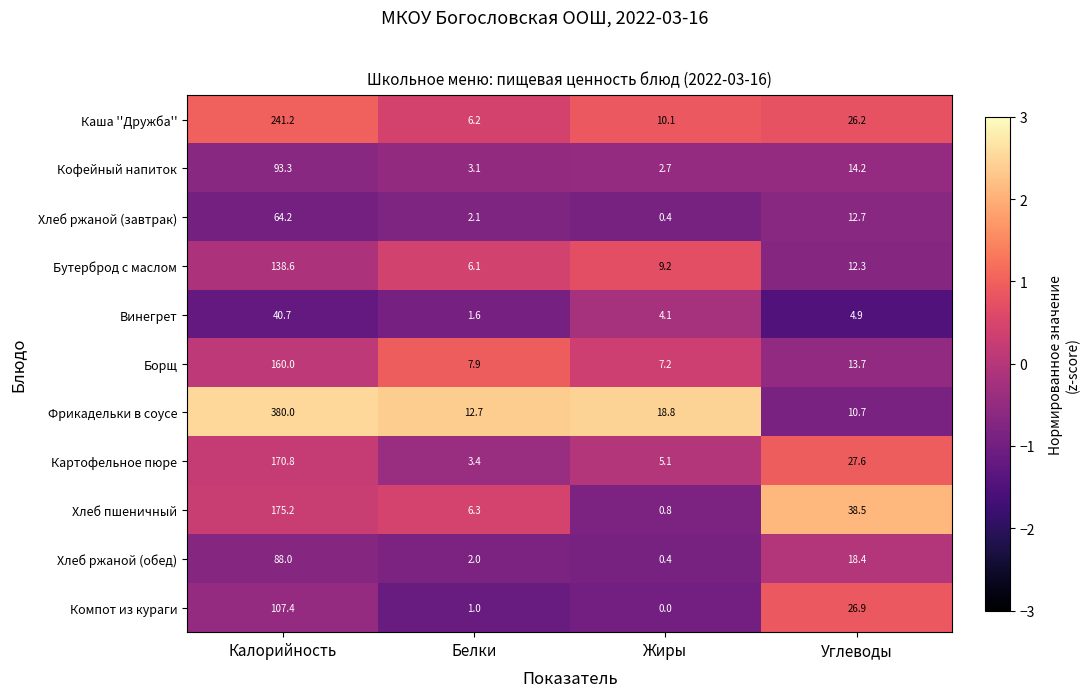

Count the number of data series in this chart.

11